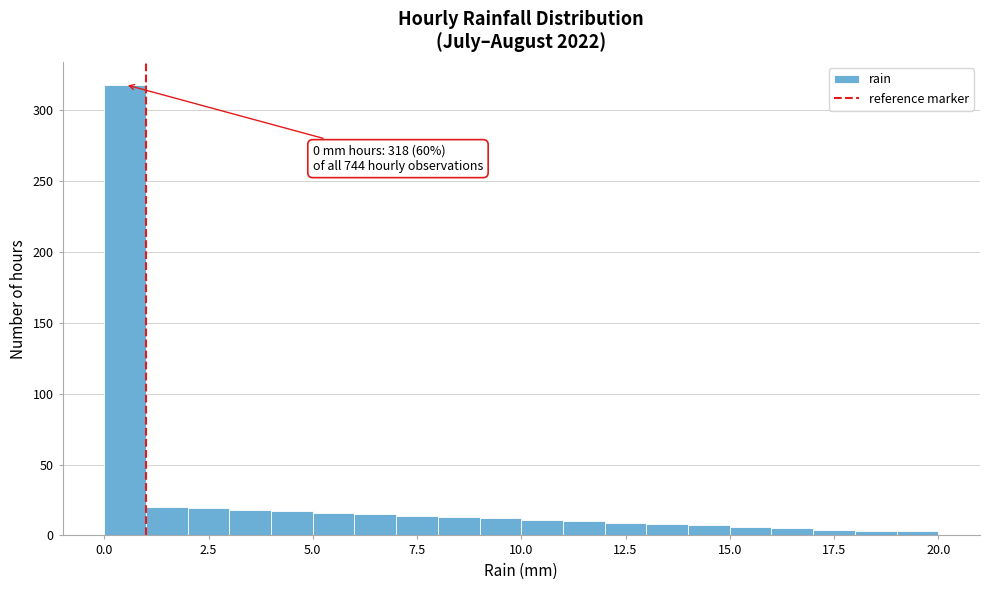

Around what value on the x-axis is the tallest bar? Give the approximate position of its centre, as read against the axis.

0.5